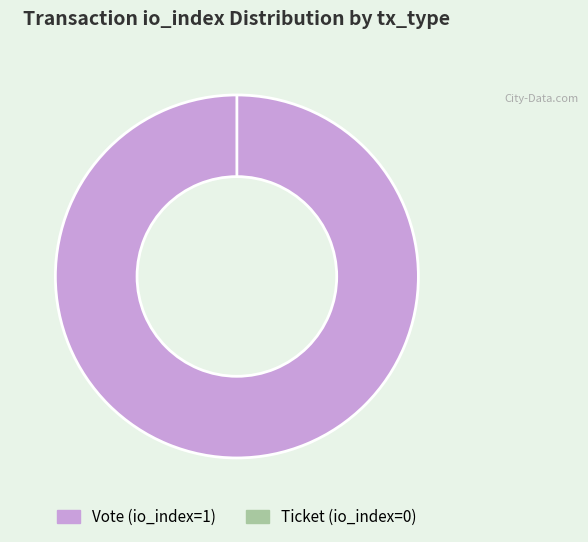

Between Ticket (io_index=0) and Vote (io_index=1), which is larger?

Vote (io_index=1)